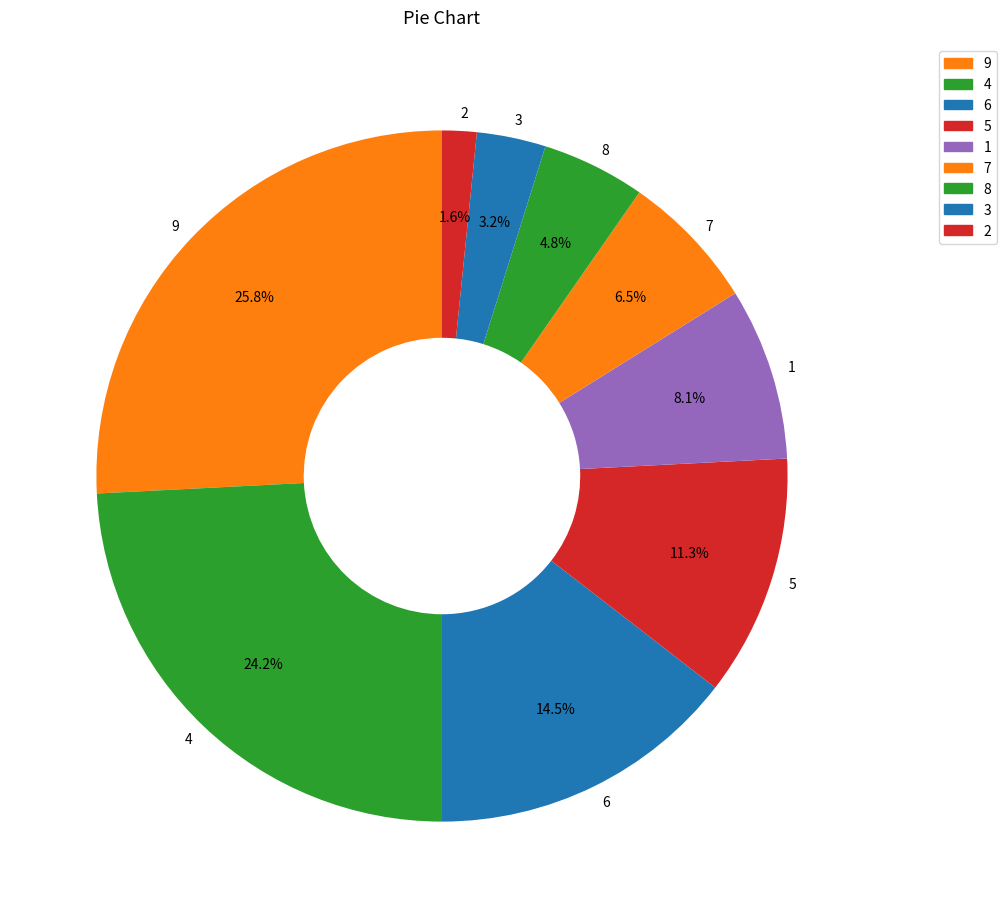

To the nearest percent, what portion does 3 represent?

3%